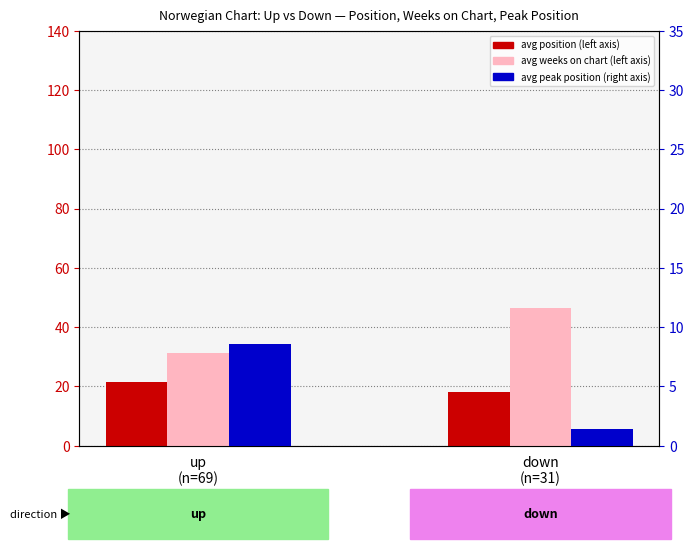

At which label does avg peak position reach its peak?

up
(n=69)